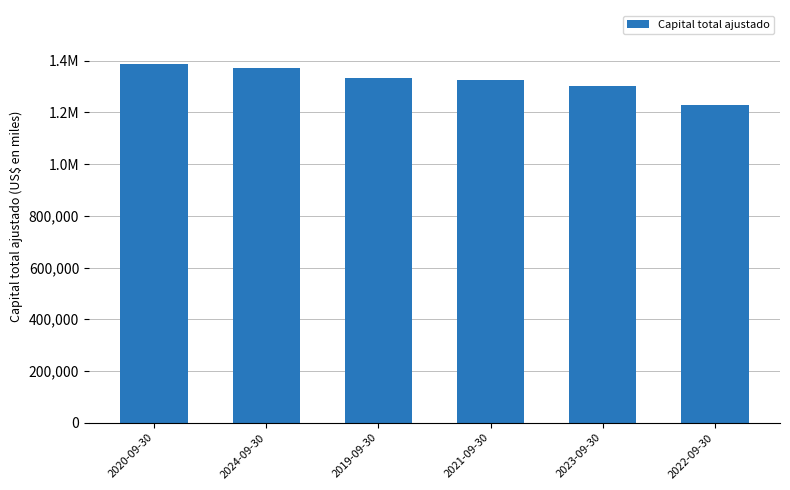

Rank the categories by value from highest to lowest.

2020-09-30, 2024-09-30, 2019-09-30, 2021-09-30, 2023-09-30, 2022-09-30